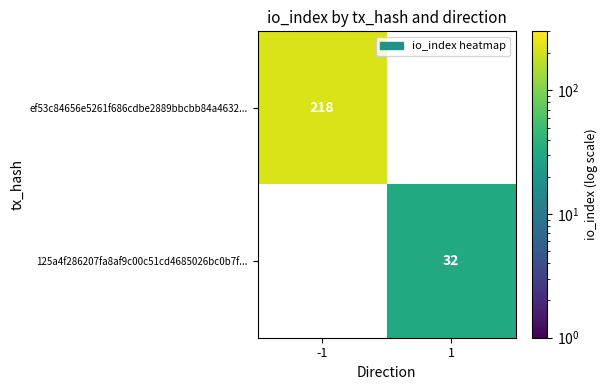

Is the value of ef53c84656e5261f686cdbe2889bbcbb84a4632... at -1 greater than the value of 125a4f286207fa8af9c00c51cd4685026bc0b7f... at 1?

Yes